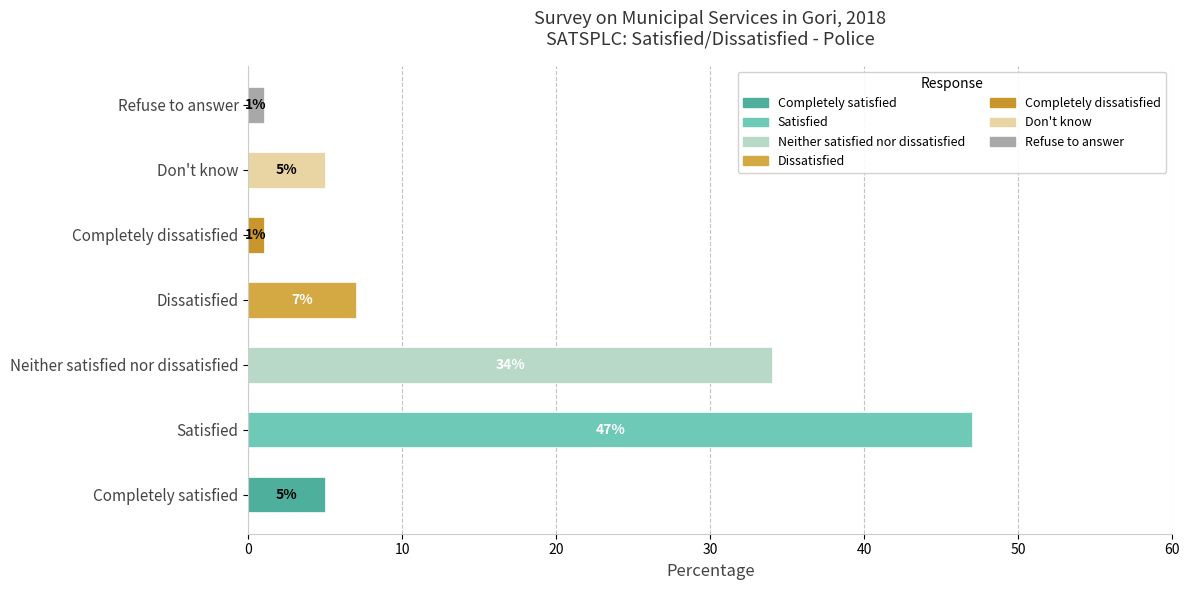

Reading top to bottom, extract all data points from this chart.

1	5	1	7	34	47	5